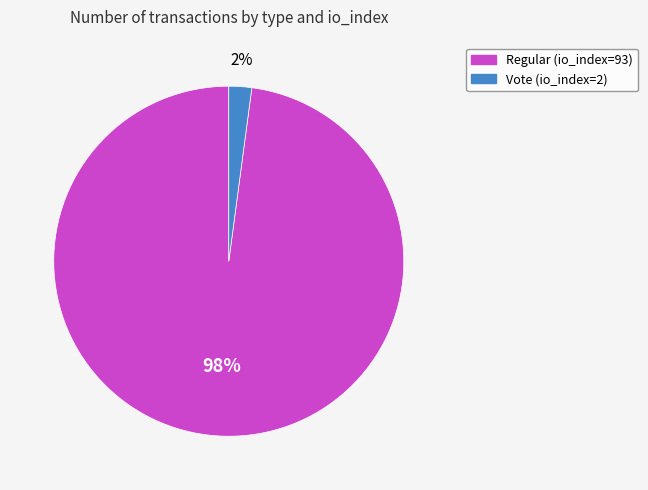

Is the sum of Vote (io_index=2) and Regular (io_index=93) greater than half?

Yes